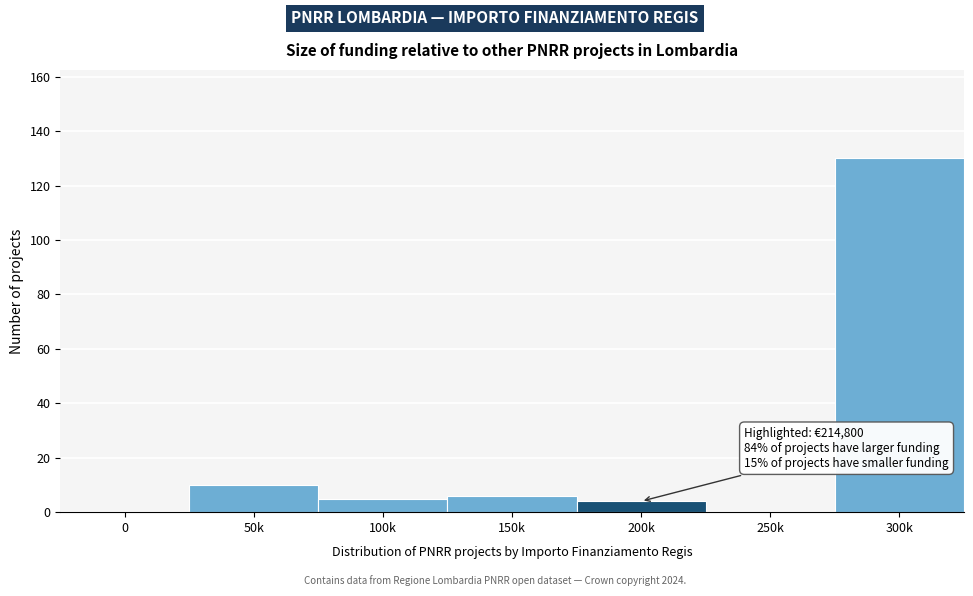

Reading right to left, extract all data points from this chart.

300k=130	250k=0	200k=4	150k=6	100k=5	50k=10	0=0